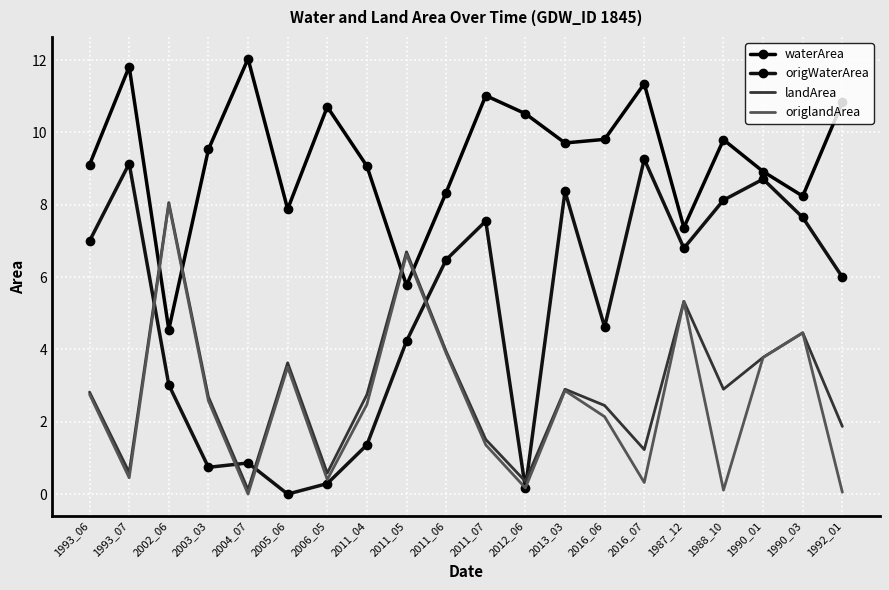

What are all the series names shown in the legend?

waterArea, origWaterArea, landArea, origlandArea